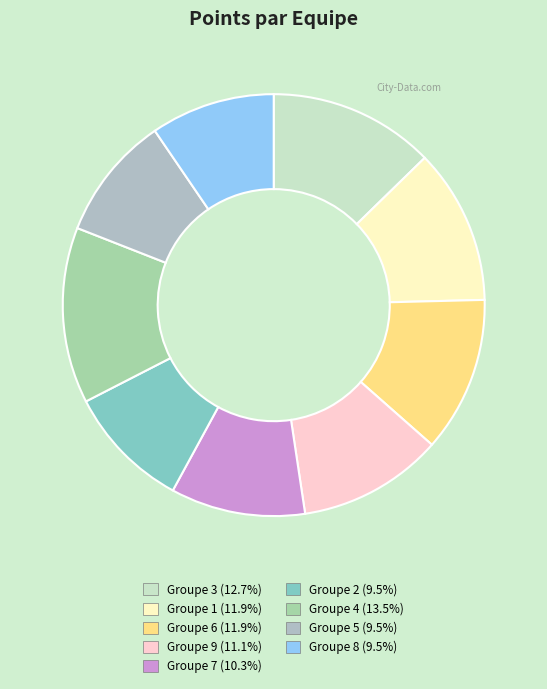

To the nearest percent, what is the difference between the largest and smallest slice percentages?

4%